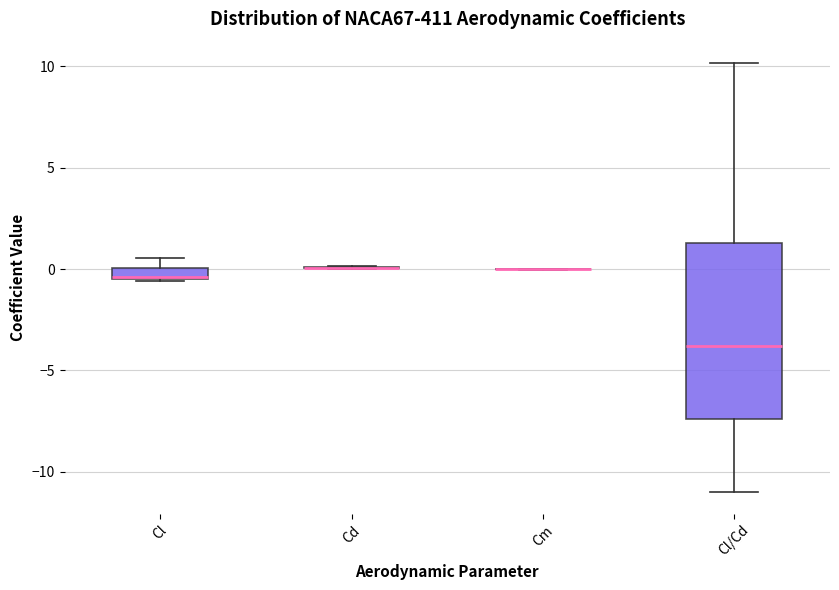

Comparing the boxes themselves (not the whiskers), which one is the tallest?

Cl/Cd